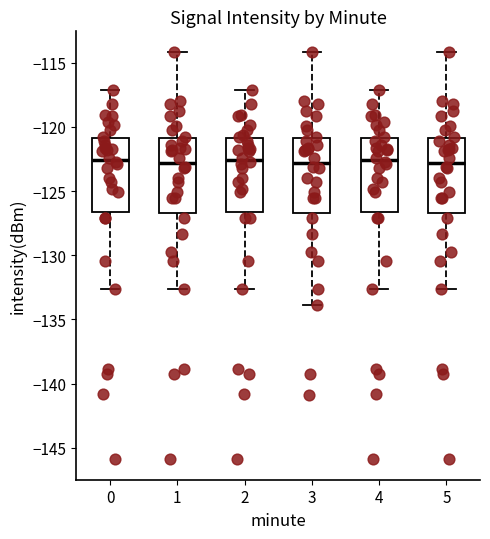

Reading left to right, transcribe this box plot: for each box, give where its median line is, the range the box spans, and where its two whiskers end, as read against the y-axis. The values are not printed on the chart, so give them approximately, as read against the axis.

0: median -122.5, box -126.5 to -121.0, whiskers -132.5 to -117.0
1: median -123.0, box -126.5 to -121.0, whiskers -132.5 to -114.0
2: median -122.5, box -126.5 to -121.0, whiskers -132.5 to -117.0
3: median -123.0, box -126.5 to -121.0, whiskers -134.0 to -114.0
4: median -122.5, box -126.5 to -121.0, whiskers -132.5 to -117.0
5: median -123.0, box -126.5 to -121.0, whiskers -132.5 to -114.0